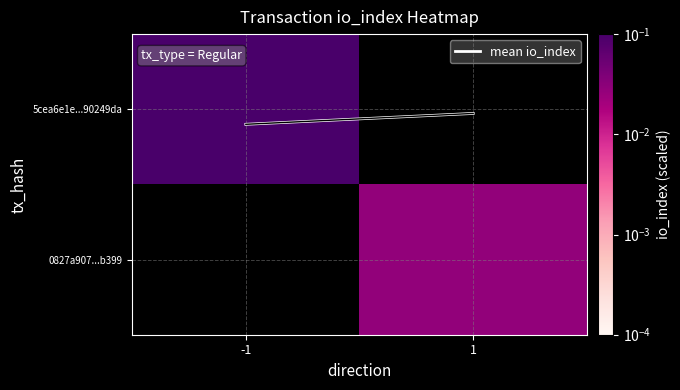

Which label corresponds to the largest value in the chart?

-1